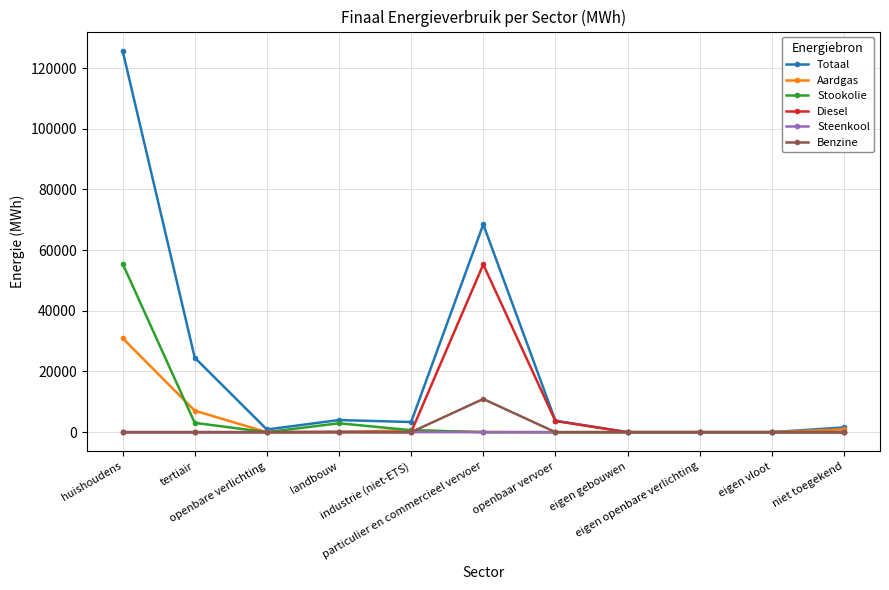

Which series has the widest spread of values?

Totaal